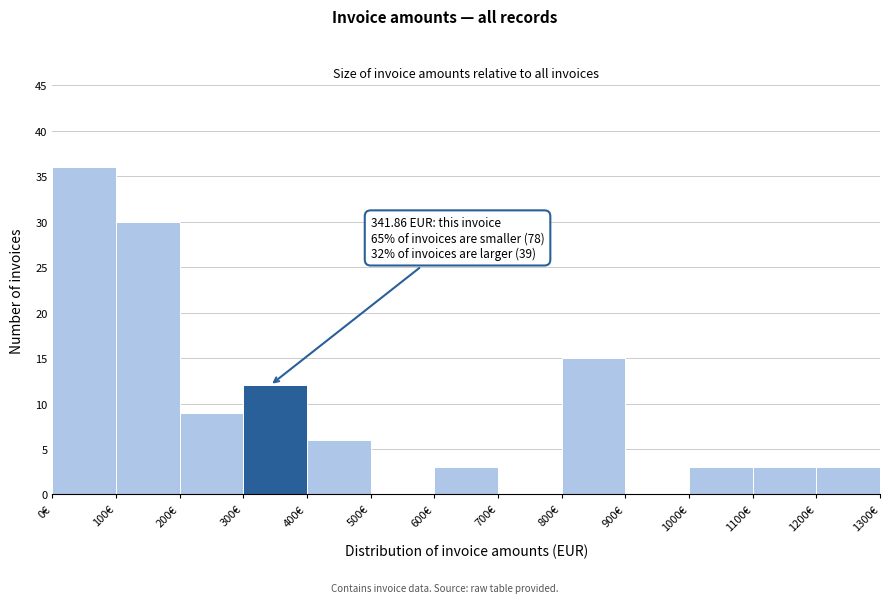

Which range on the x-axis has the tallest bar?

0 to 100